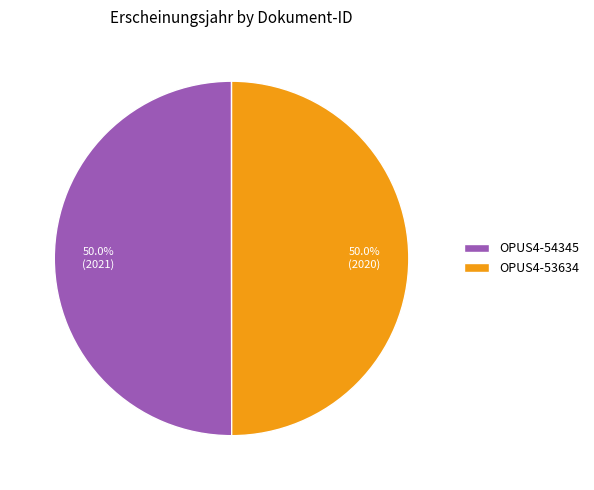

Count the number of slices in the pie.

2